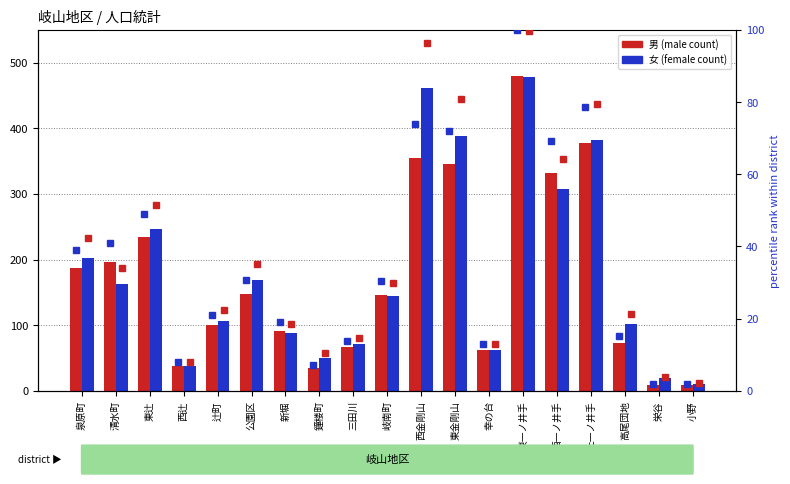

What is the difference between the second highest and minimum values in the 女 (female) series?

452